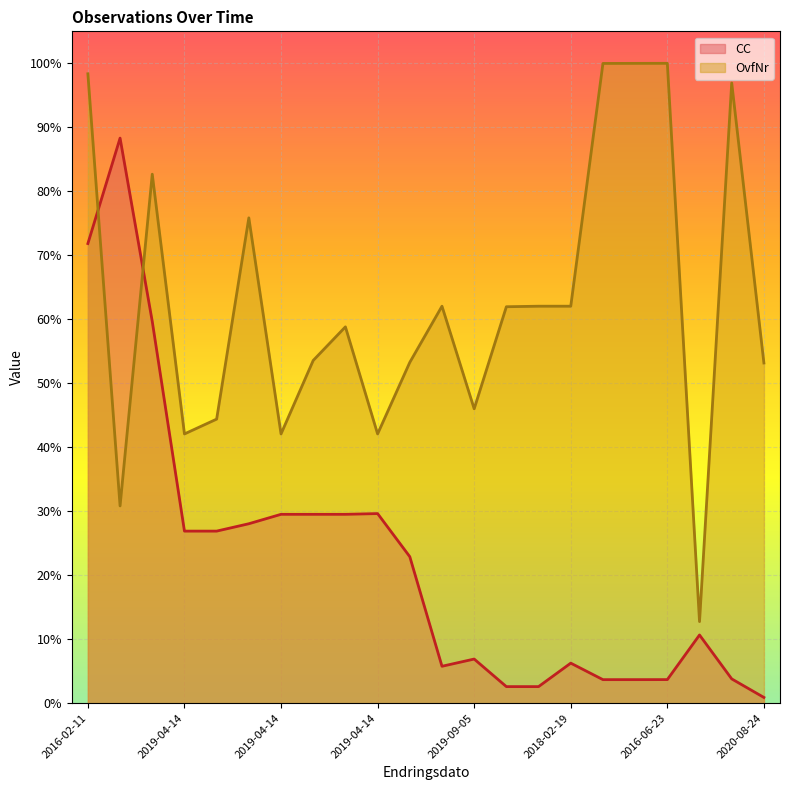

At which label does OvfNr reach its peak?

2016-06-23